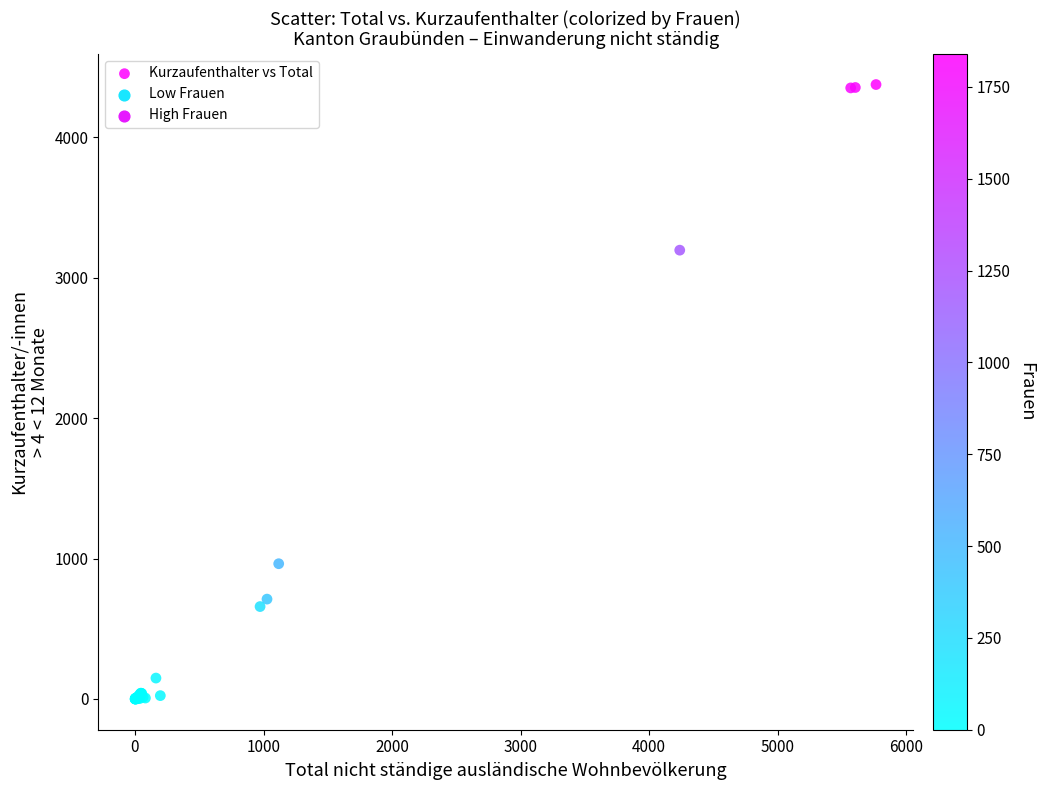

What Y value in the scatter plot is closest to 2187?

3195